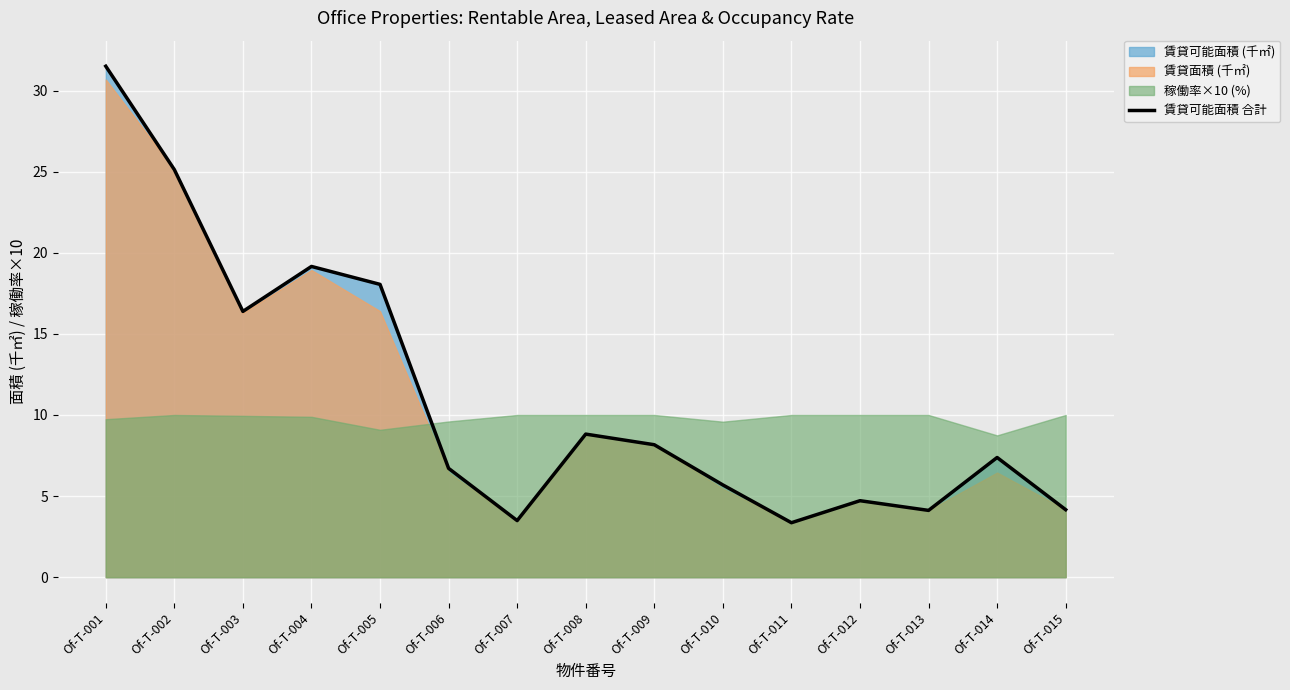

True or false: there are more than 2 points higher than both neighbors.

True